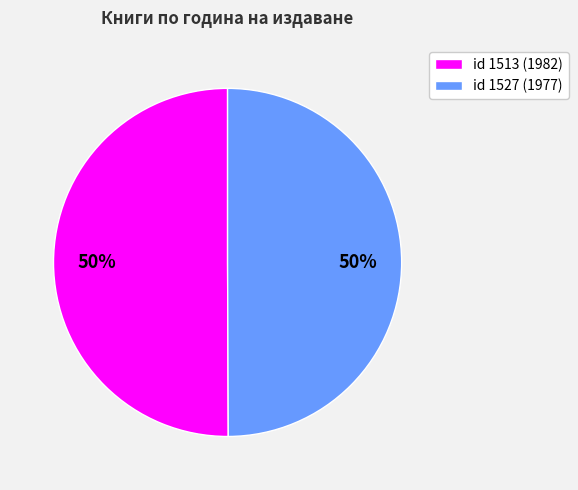

To the nearest percent, what portion does id 1527 (1977) represent?

50%